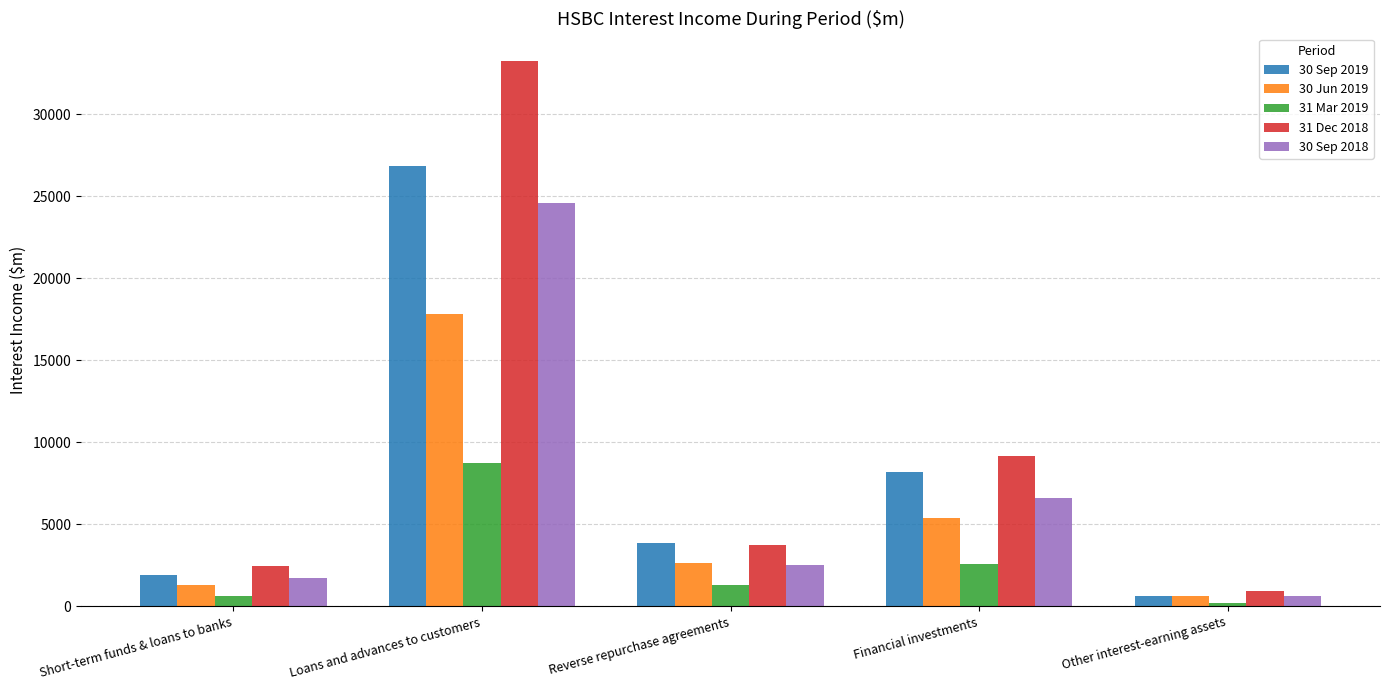

At how many categories does at least one series exceed 32488?

1